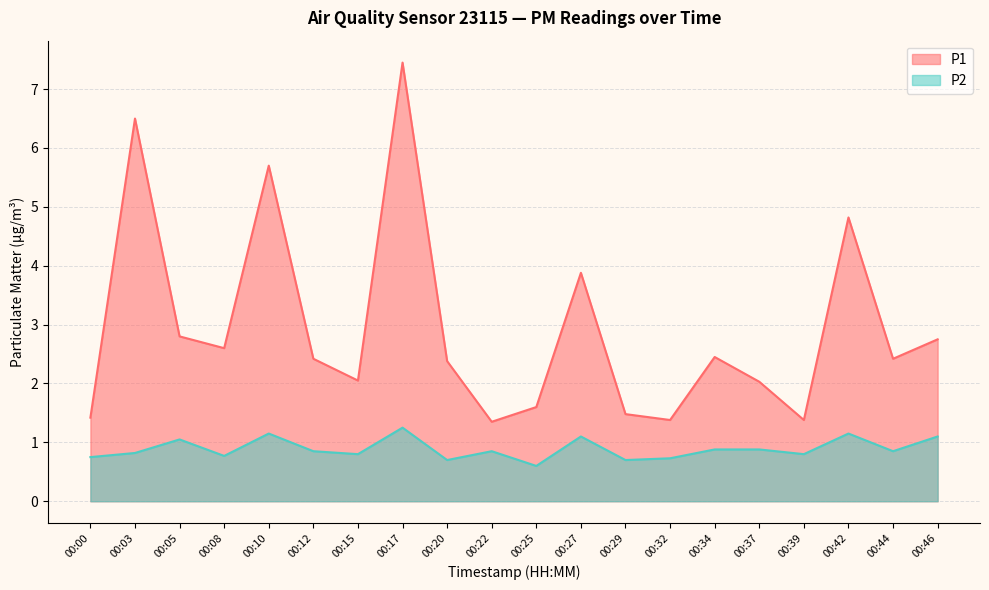

What are all the series names shown in the legend?

P1, P2